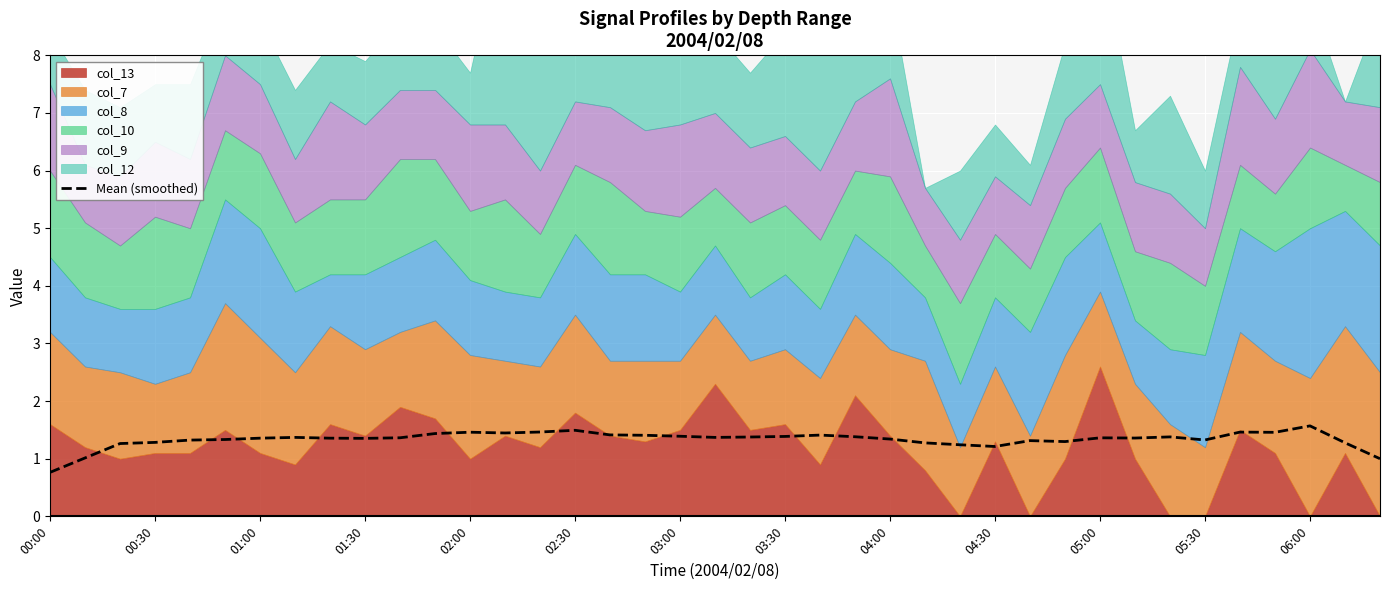

True or false: the data shows 1.0 at 38.

True